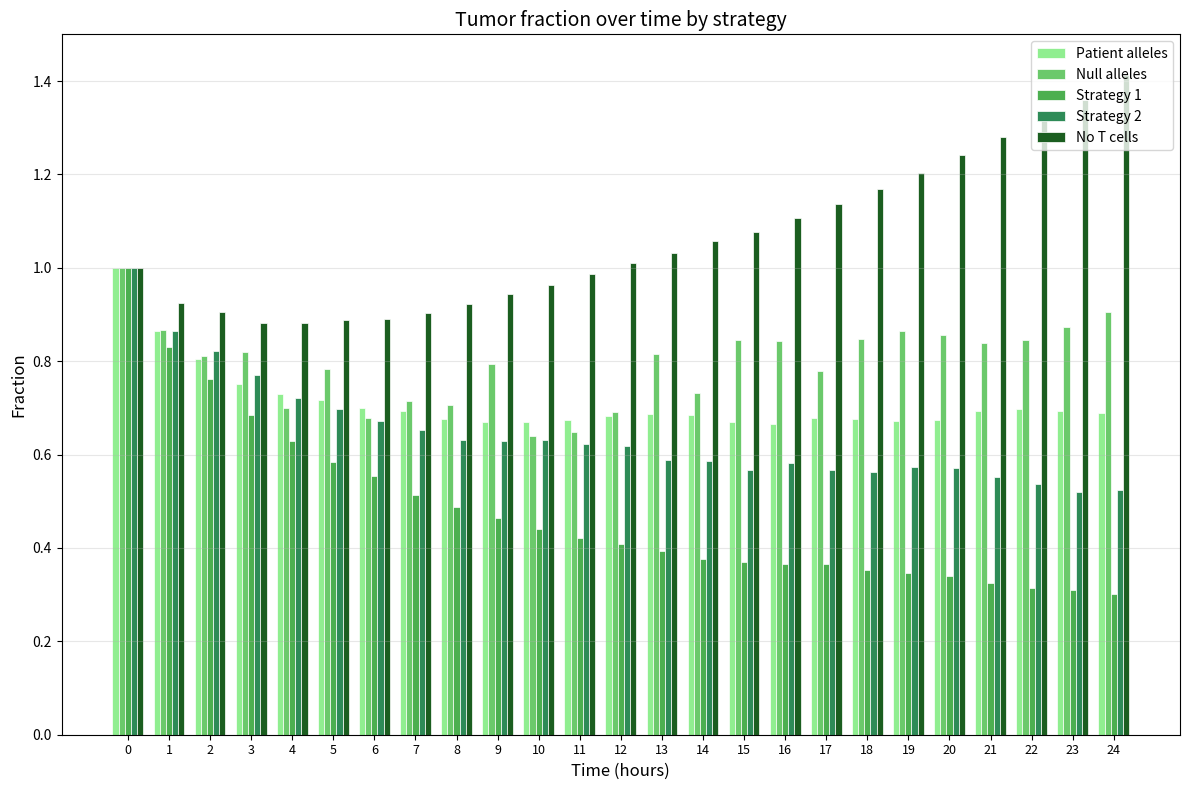

Which label corresponds to the largest value in the chart?

24